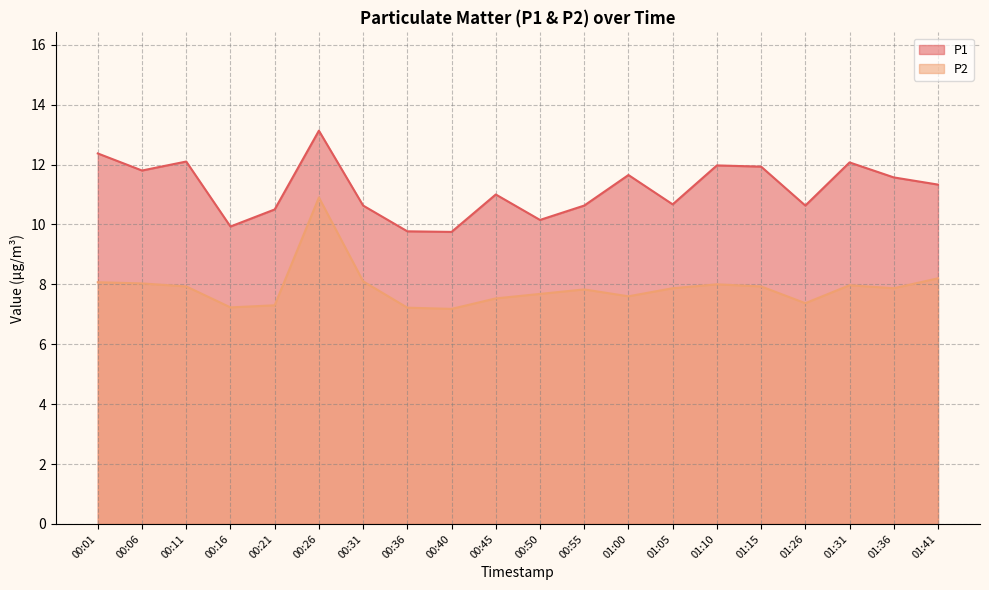

Between 00:40 and 01:26, which series saw the biggest shift?

P1